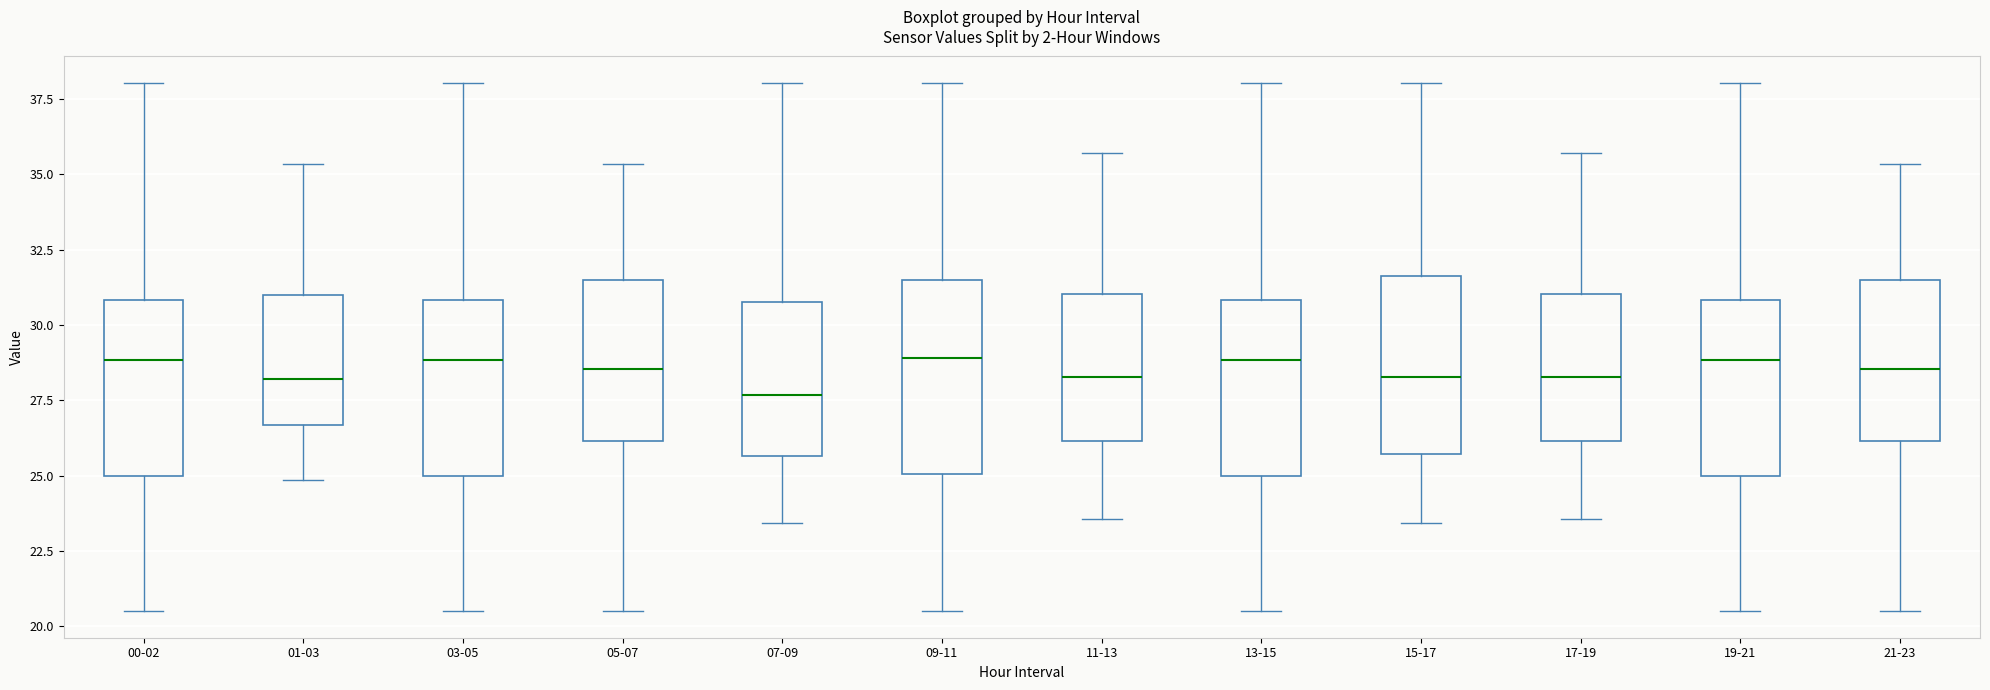

Where is the upper edge of the box for 21-23 on the y-axis? The values are not printed on the chart, so give them approximately, as read against the axis.

31.5